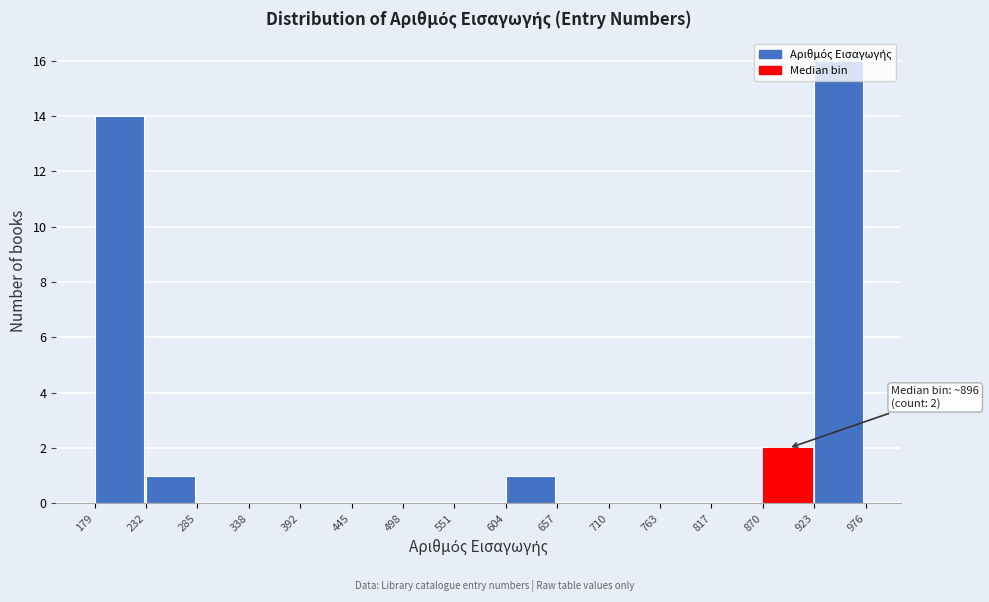

Which range on the x-axis has the tallest bar?

923 to 976